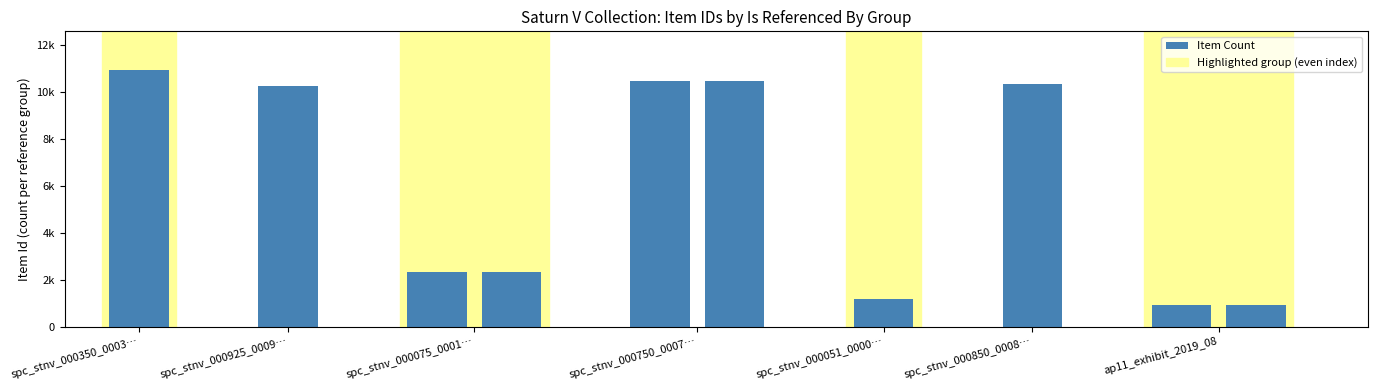

Reading left to right, extract all data points from this chart.

10.9	10.2	2.3	2.3	10.5	10.5	1.2	10.3	0.9	0.9